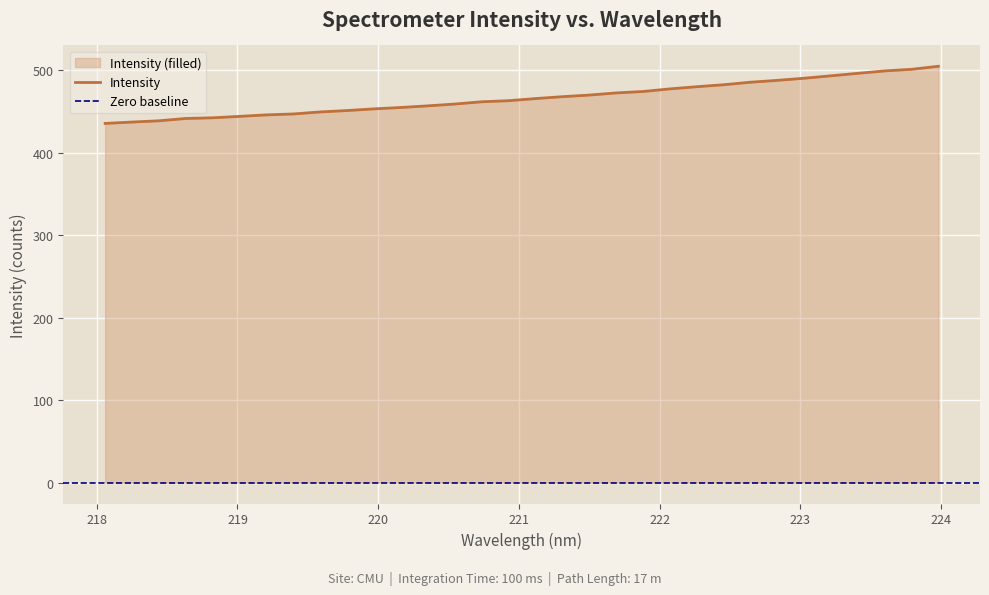

What is the difference between the second highest and second lowest values?

63.9